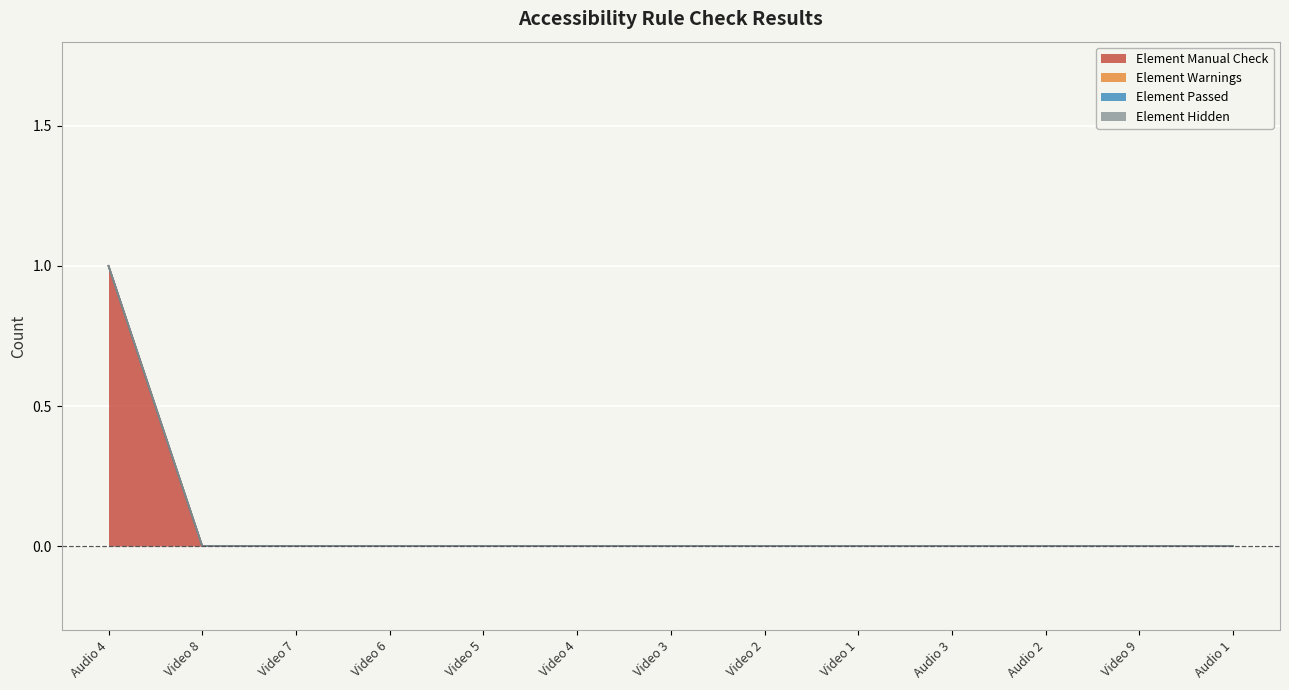

Between Video 1 and Audio 1, which series saw the biggest shift?

Element Manual Check